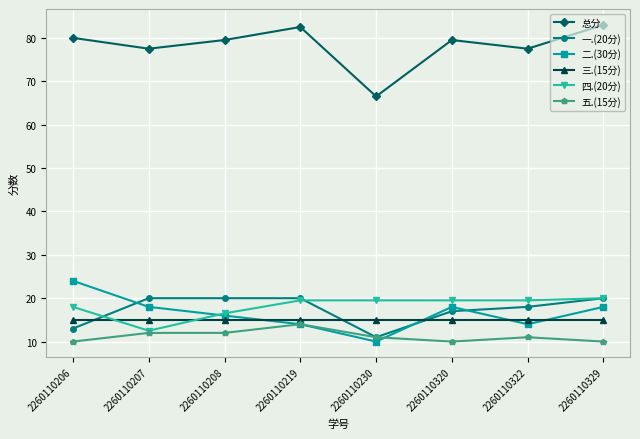

Which series has the largest range (max minus min)?

总分